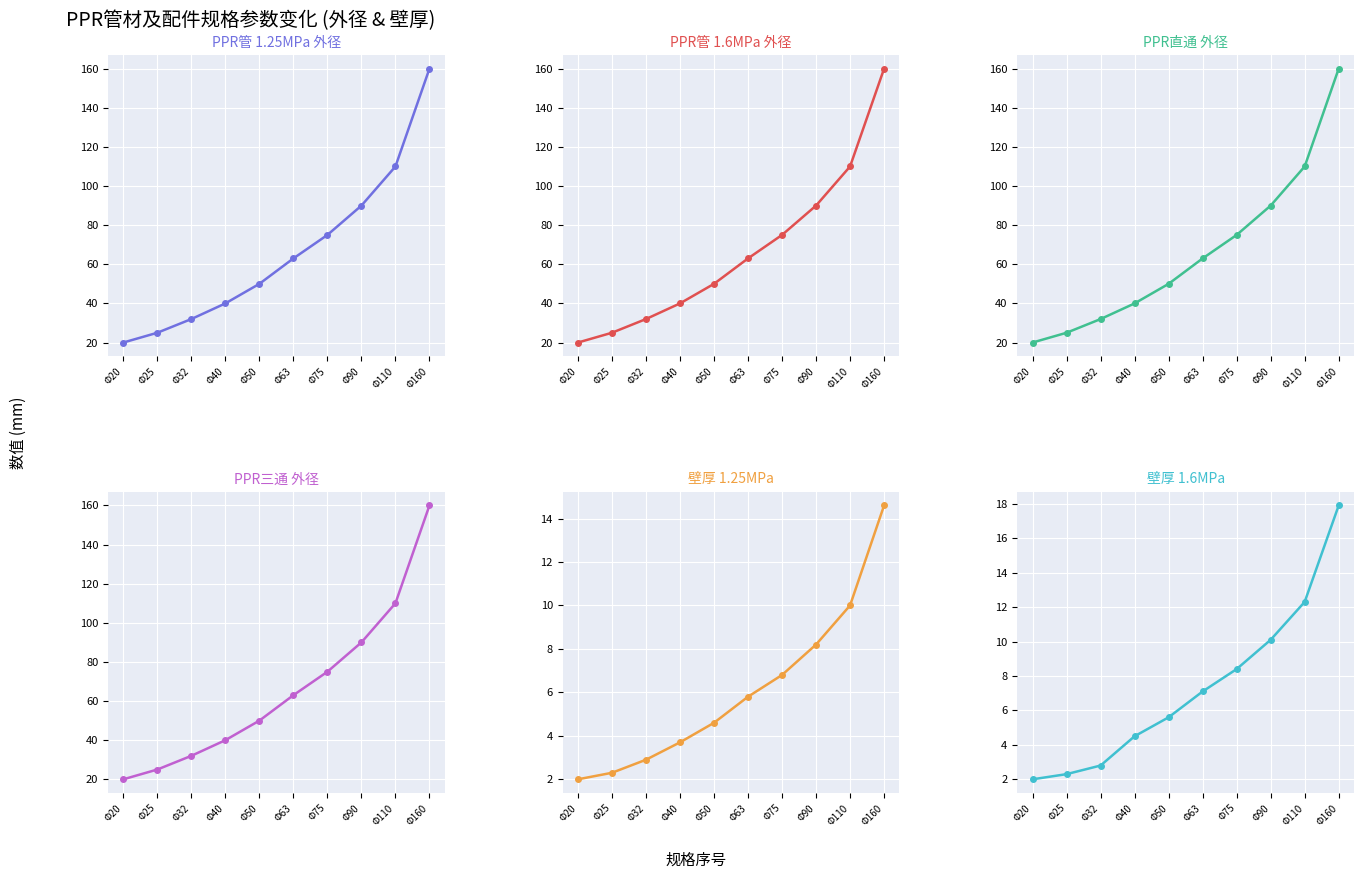

The value of PPR直通 at Φ75 is 122.3. True or false?

False